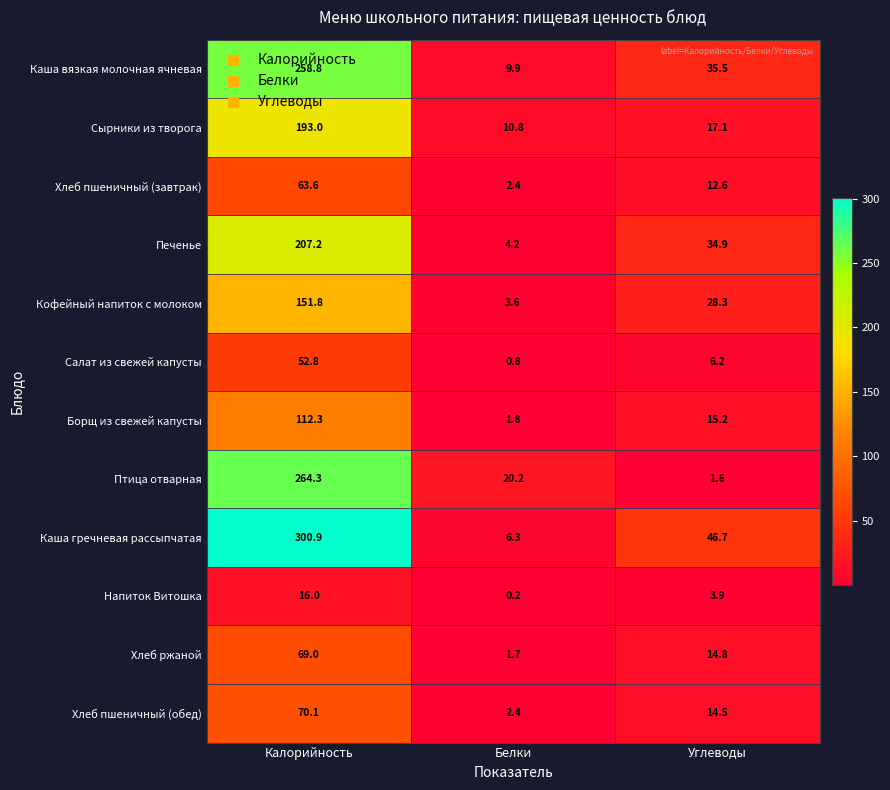

How many data points in Напиток Витошка are above 3?

2